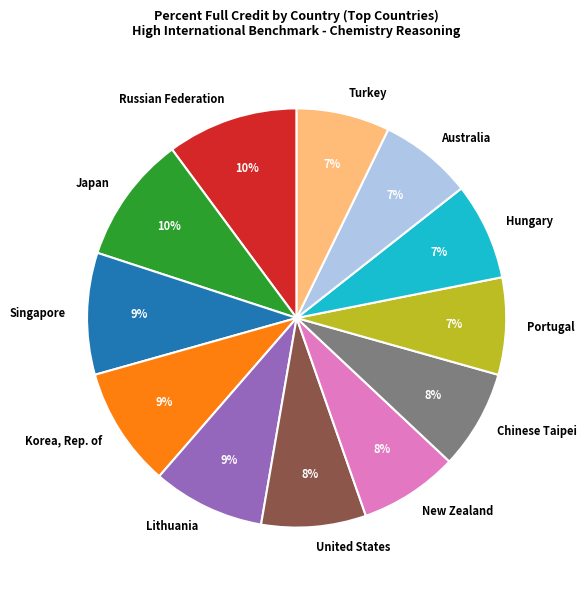

What percentage is the Chinese Taipei slice, to the nearest percent?

8%